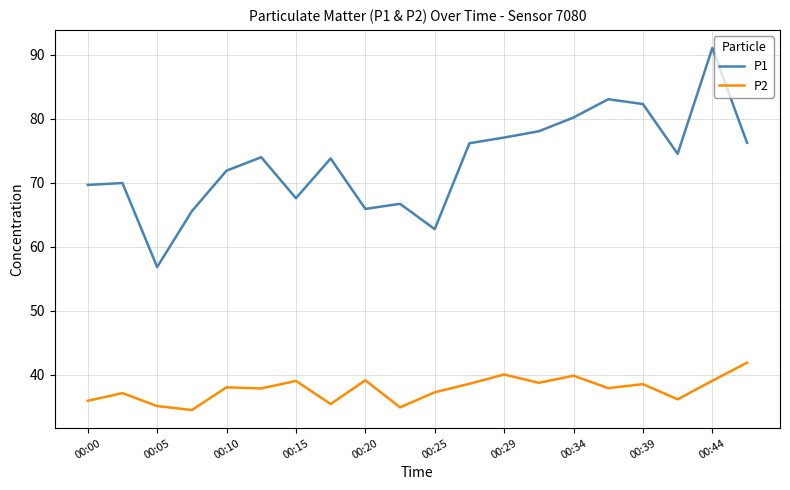

Which series has the largest total across all categories?

P1